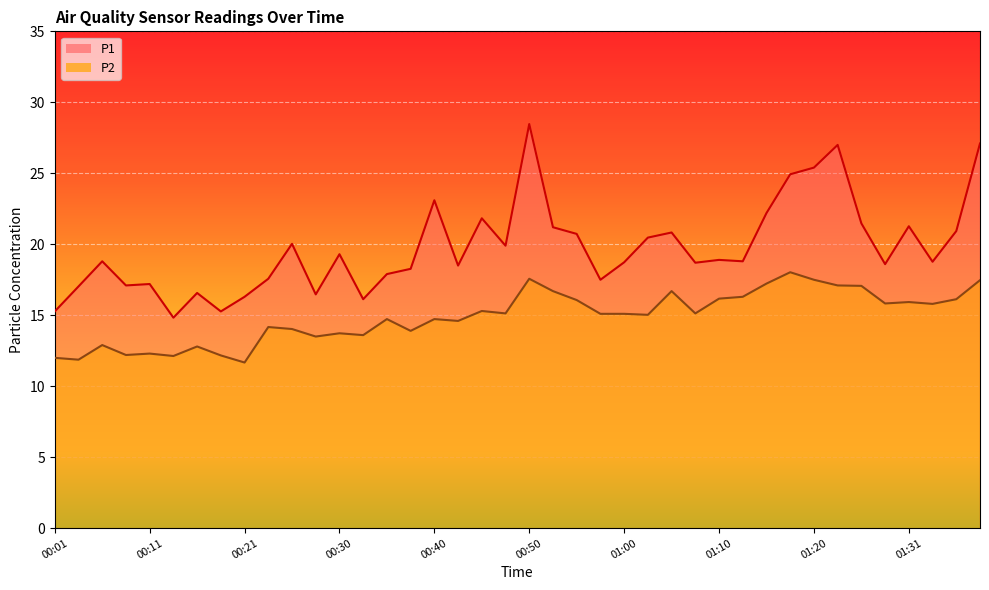

Which series has the largest total across all categories?

P1